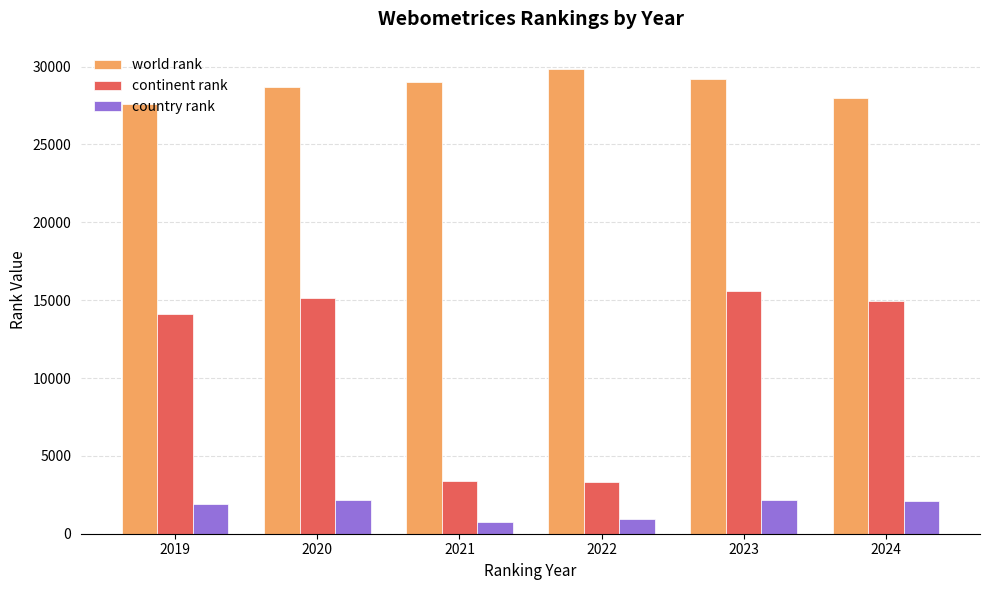

What is the highest value of the world rank series?

29843